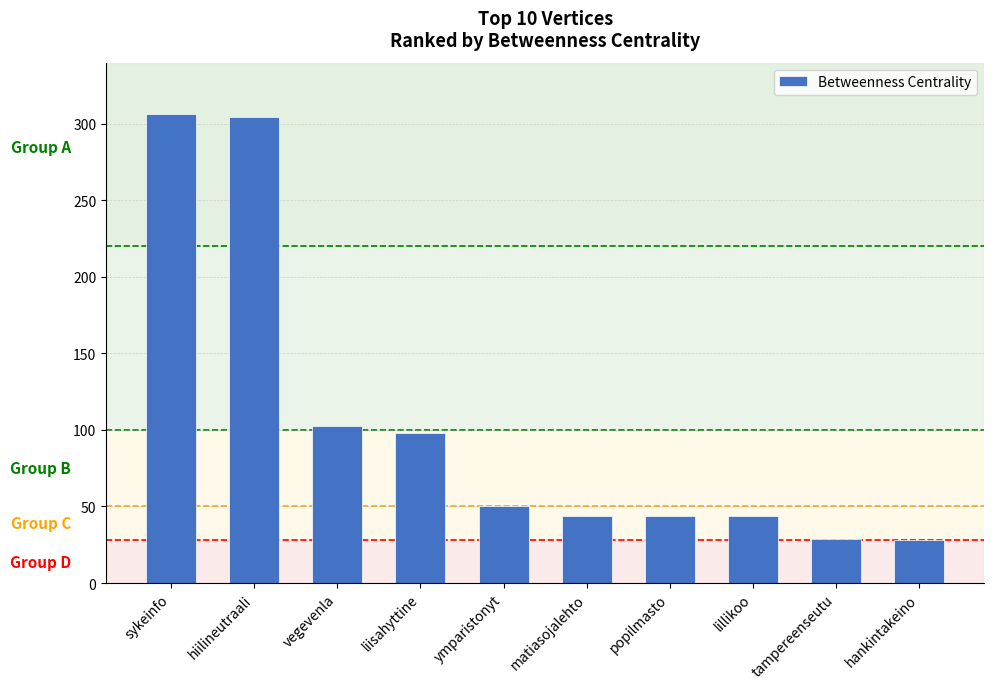

Approximately how many times larger is the value at vegevenla compared to sykeinfo?

0.3